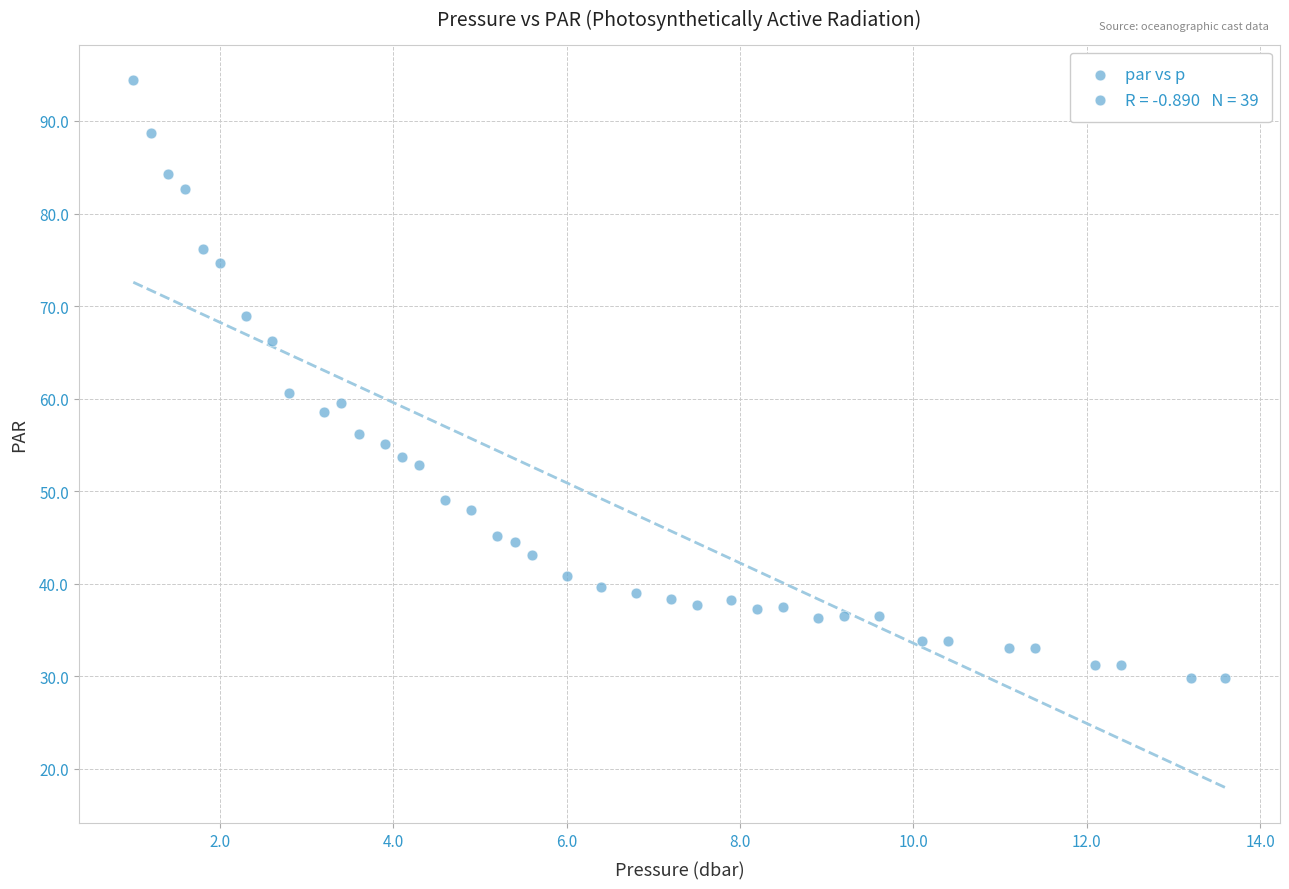

What is the range of X values (max minus min)?

12.6